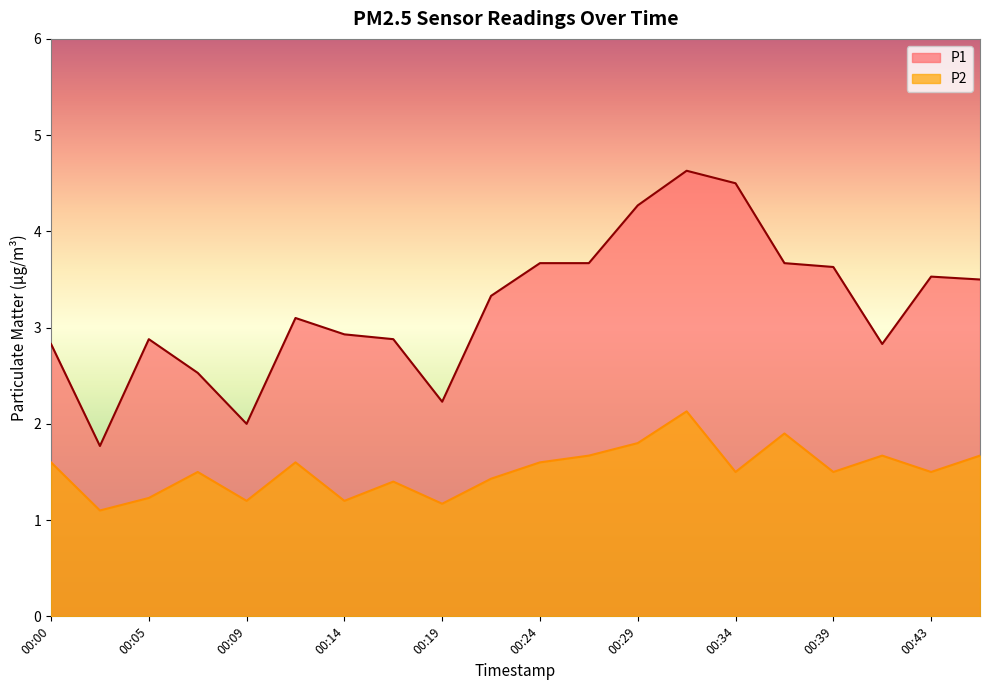

True or false: P1 has a value of 3.6 at 00:39.

True